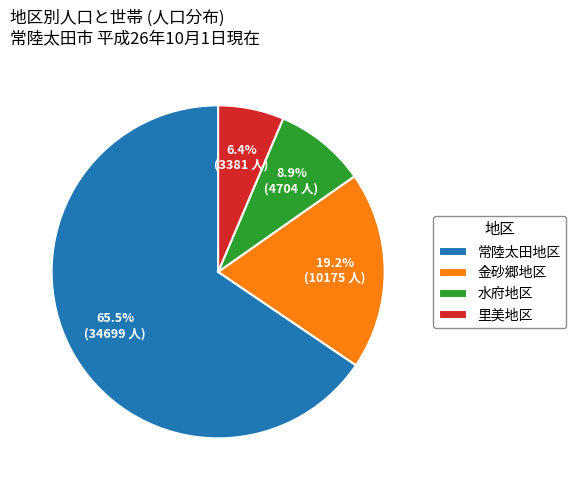

Which has a higher value, 金砂郷地区 or 水府地区?

金砂郷地区